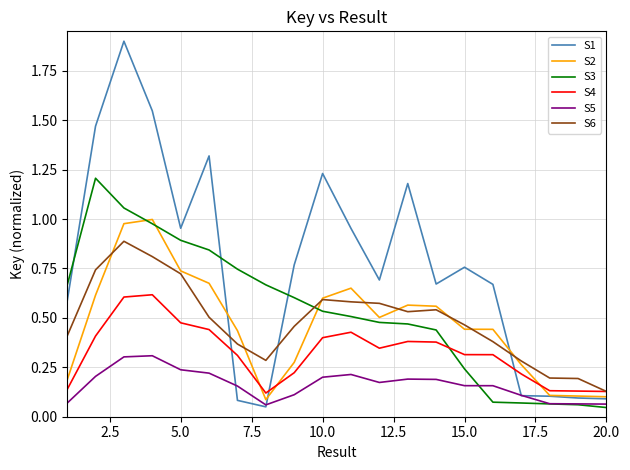

At how many categories does at least one series exceed 0?

20